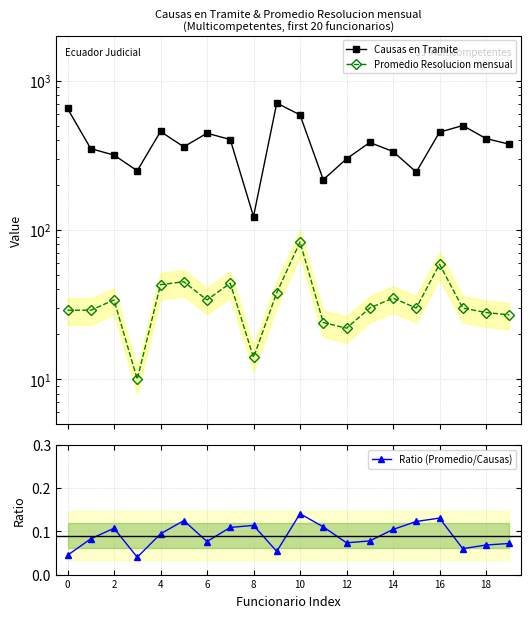

At which label does Ratio (Promedio/Causas) reach its peak?

10